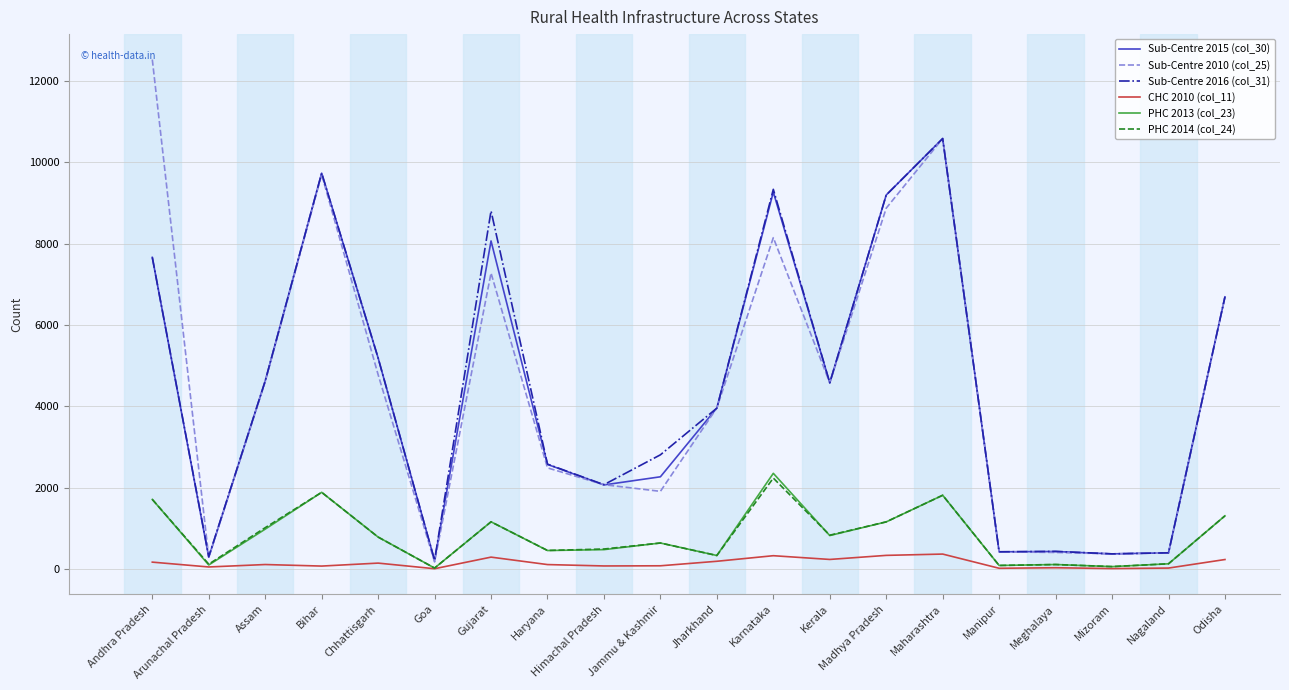

At which category is the sum across all series the highest?

Maharashtra